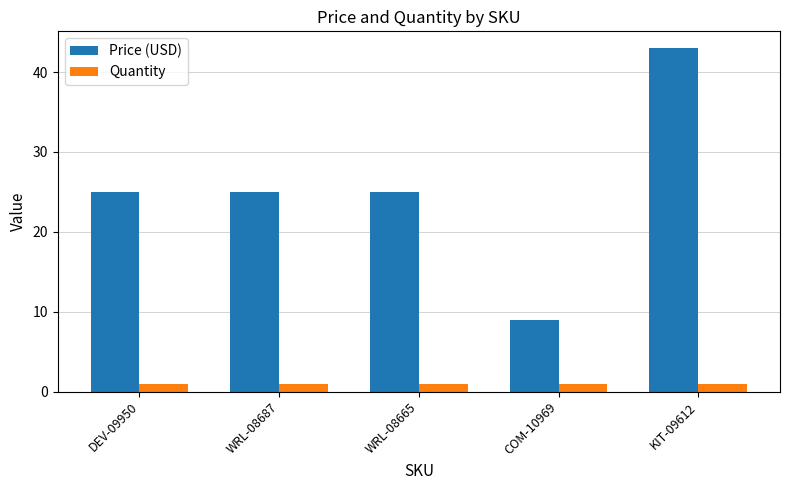

What is the difference between the maximum and minimum values in the Price (USD) series?

34.0